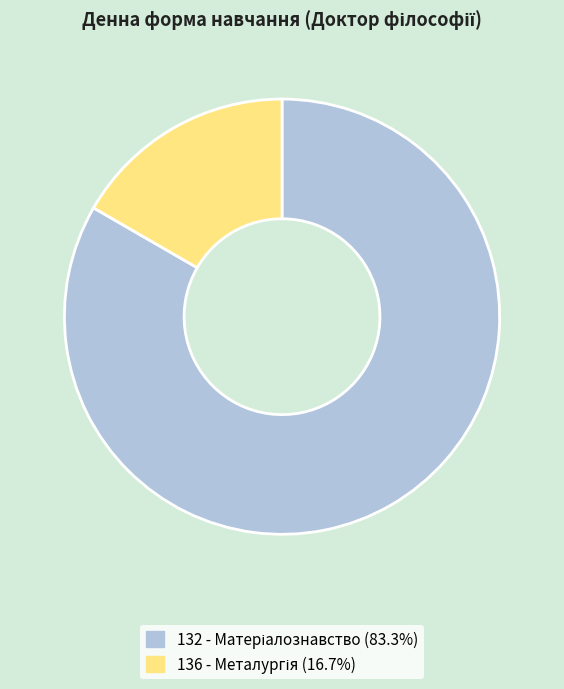

Does 136 - Металургія account for over 50% of the chart?

No